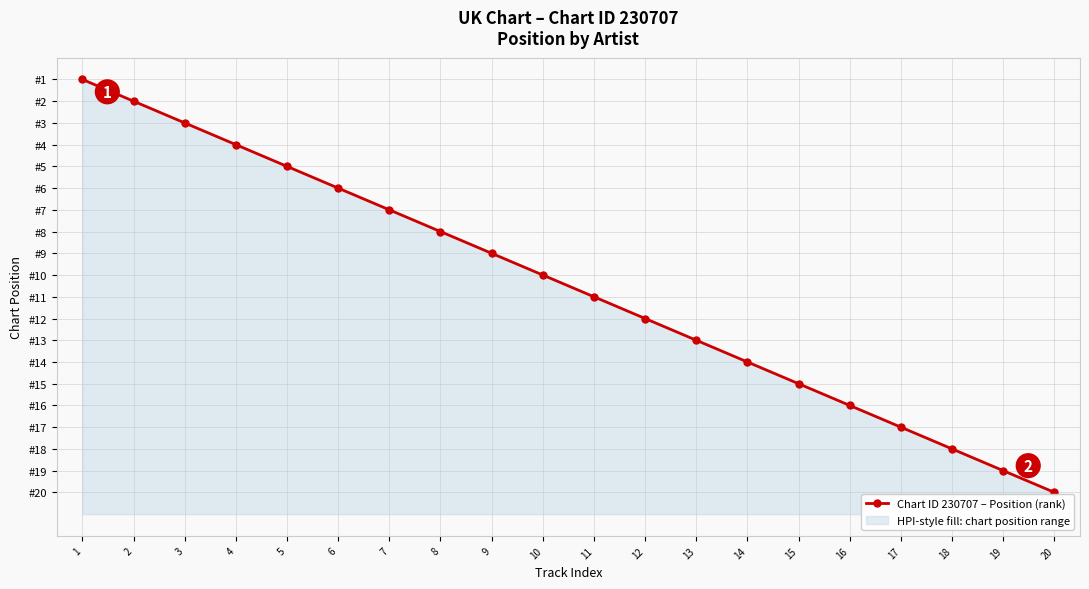

Reading right to left, extract all data points from this chart.

20	19	18	17	16	15	14	13	12	11	10	9	8	7	6	5	4	3	2	1